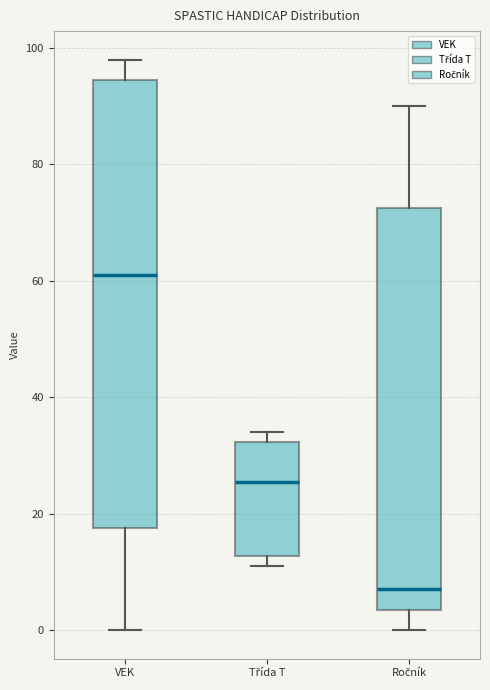

Which box's median line is the highest?

VEK